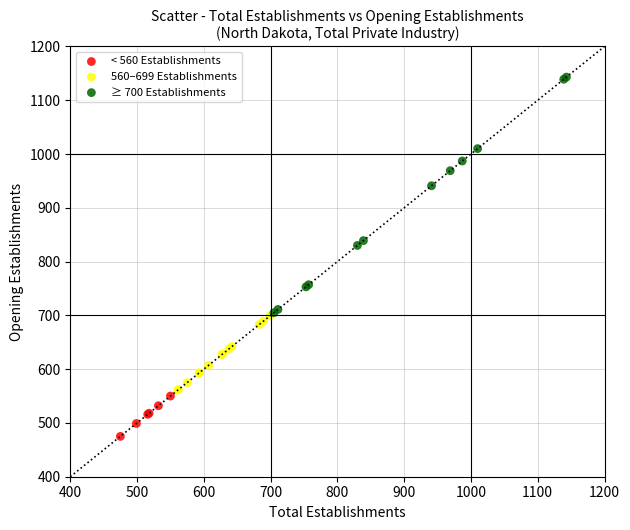

Which series has the widest spread of Y values?

≥ 700 Establishments